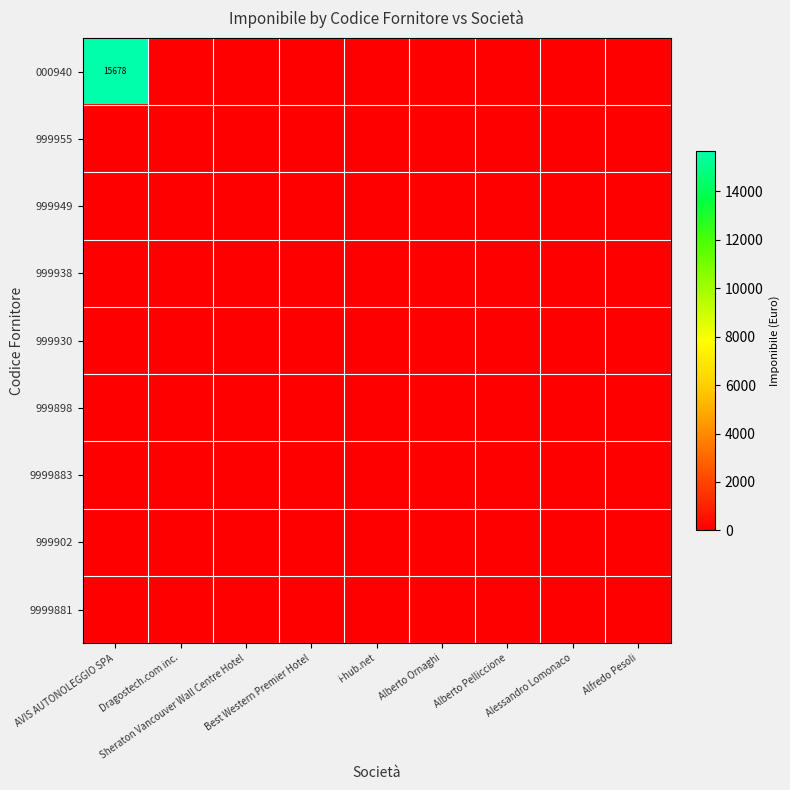

How many distinct data groups are displayed?

9